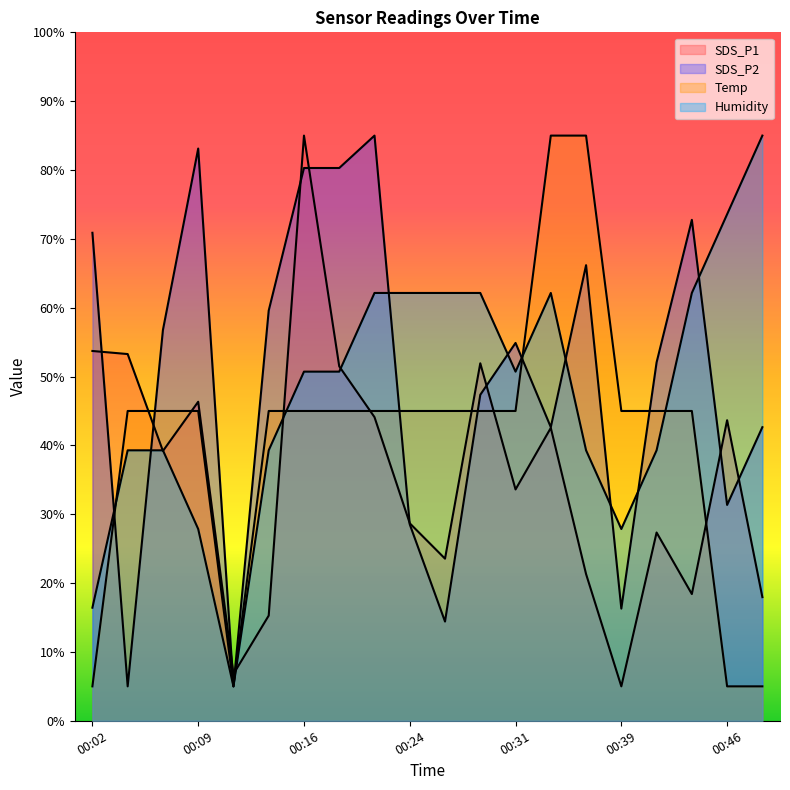

What is the maximum value shown in the chart?

85.0